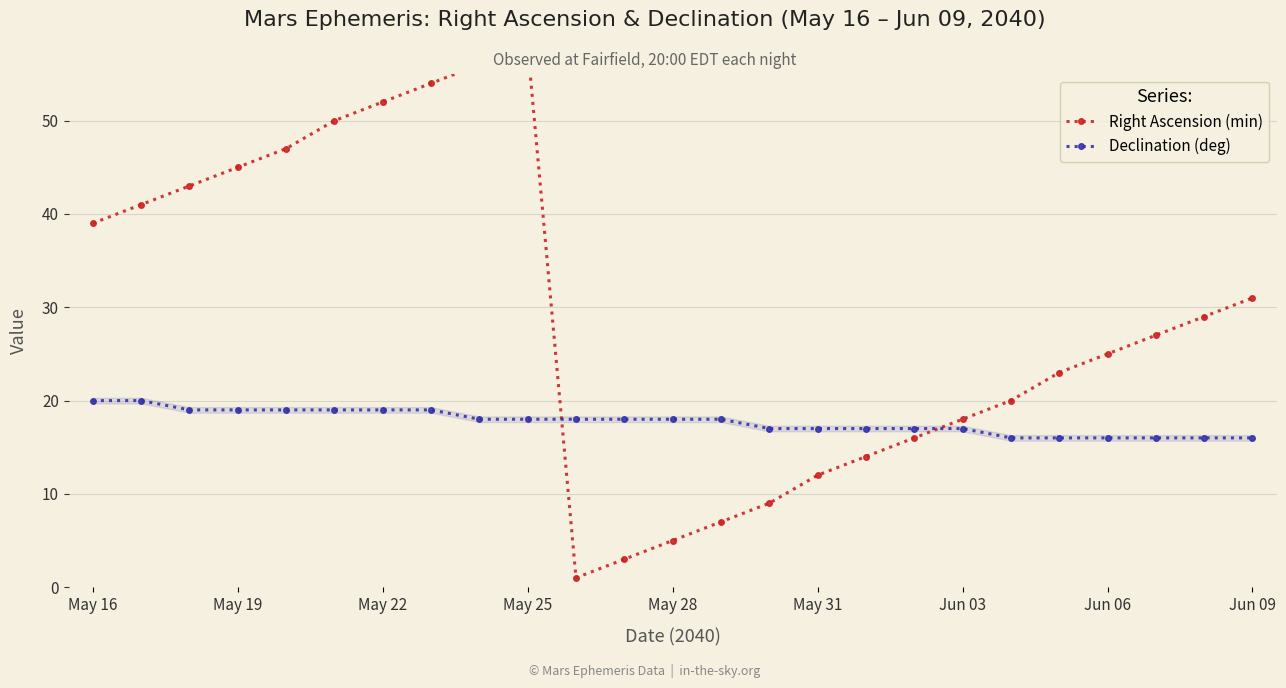

How many lines are shown in the chart?

2